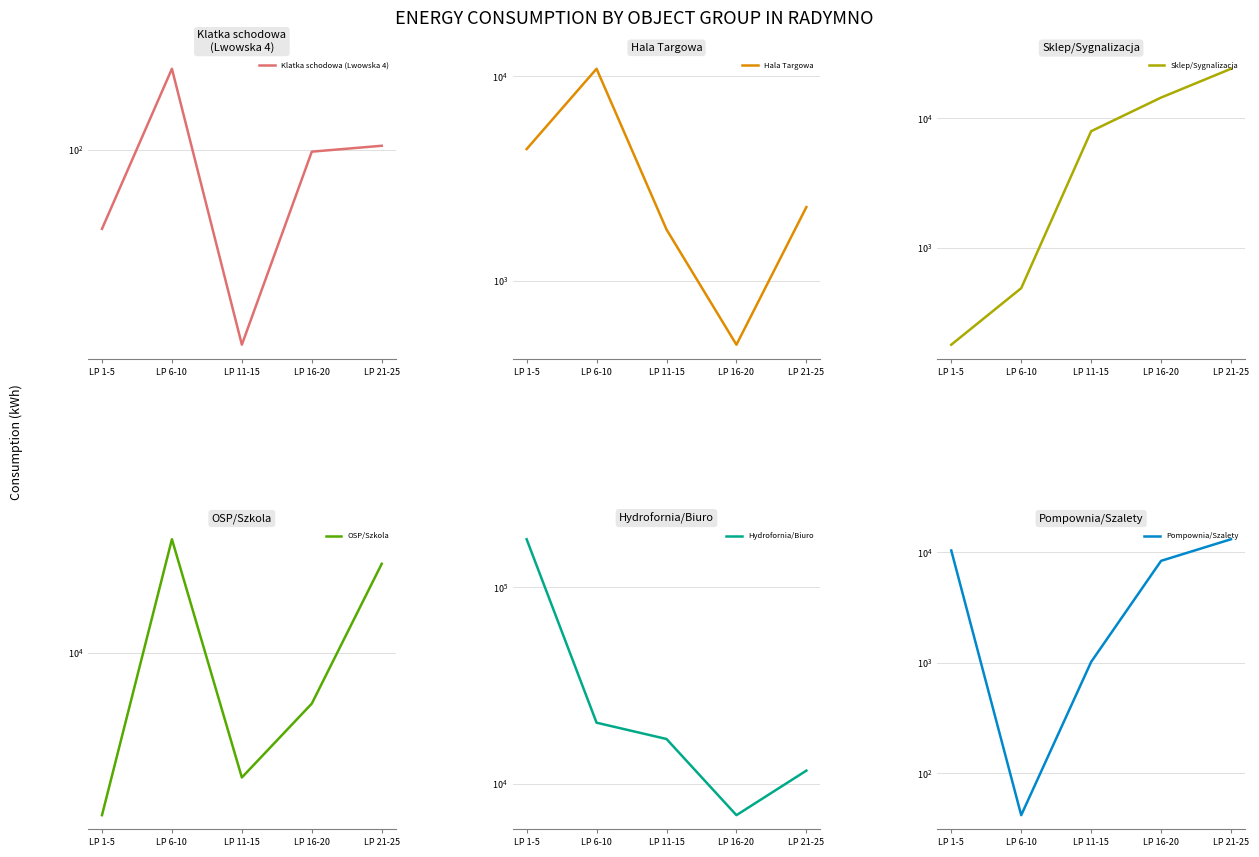

At which label does Klatka schodowa (Lwowska 4) reach its minimum?

LP 11-15